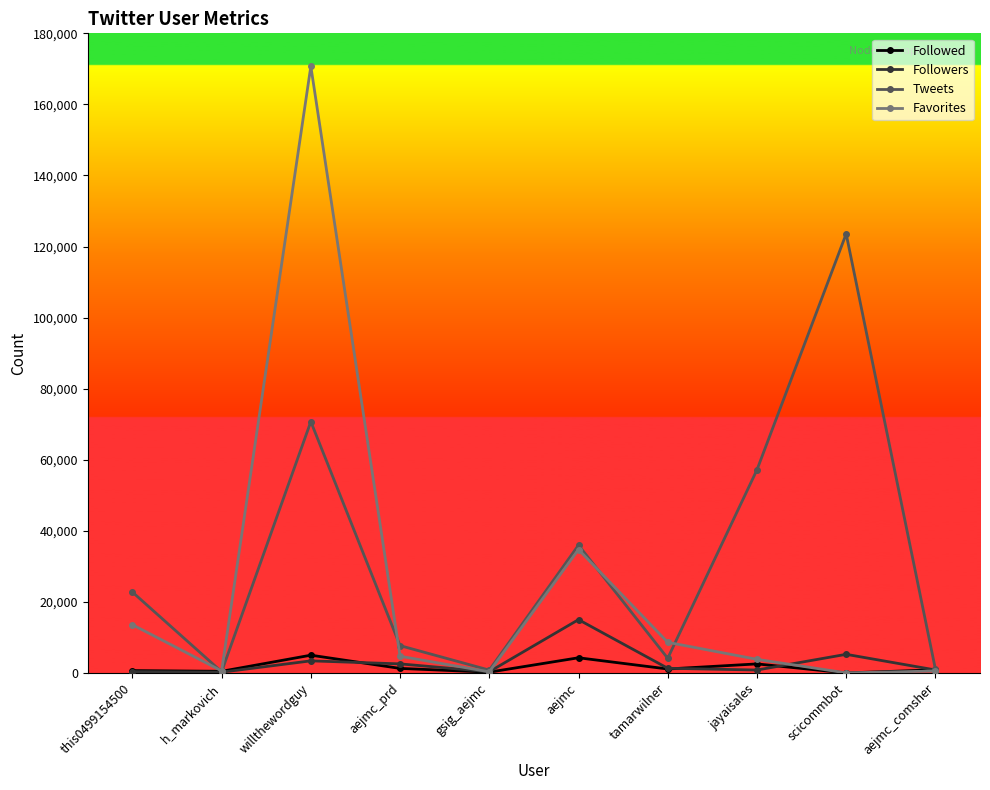

Which series changed the most between this0499154500 and aejmc?

Favorites